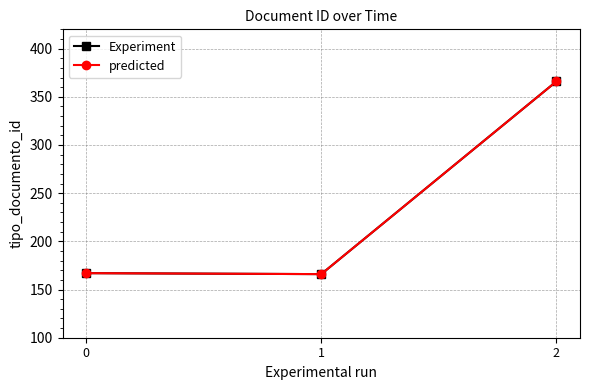

Reading left to right, list all the values displayed in this chart.

Experiment: 167	166	366
predicted: 167	166	366